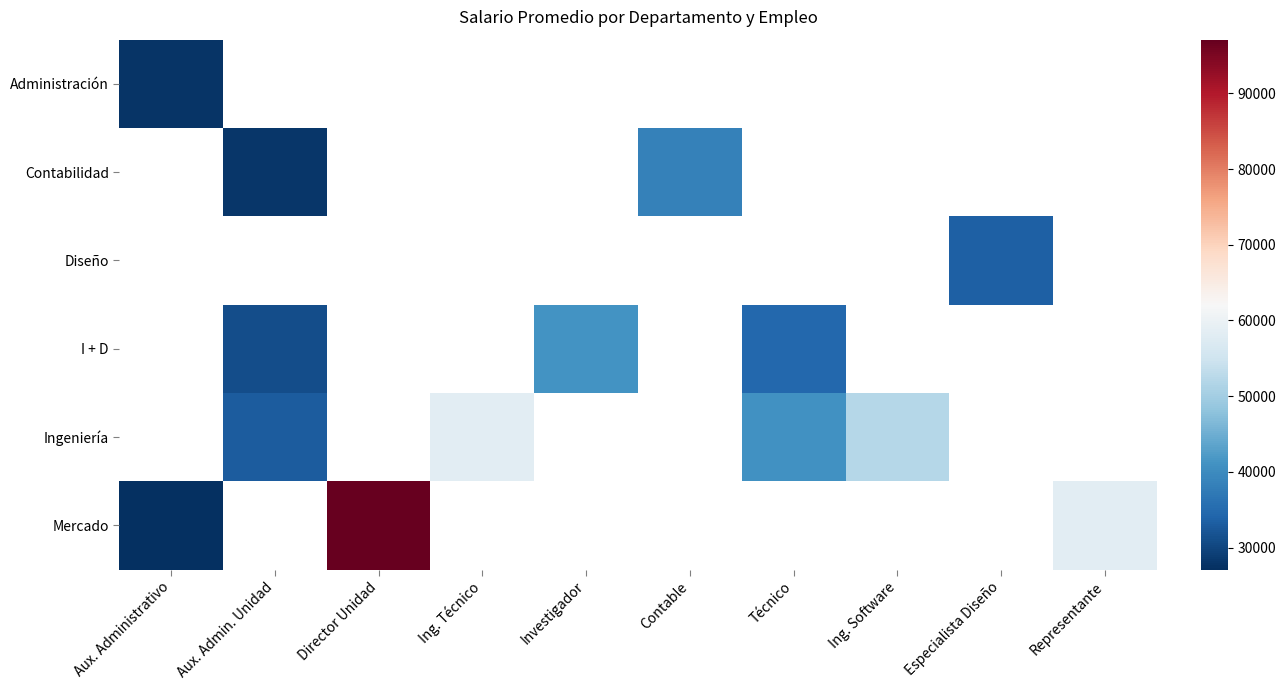

Which series has the widest spread of values?

Mercado